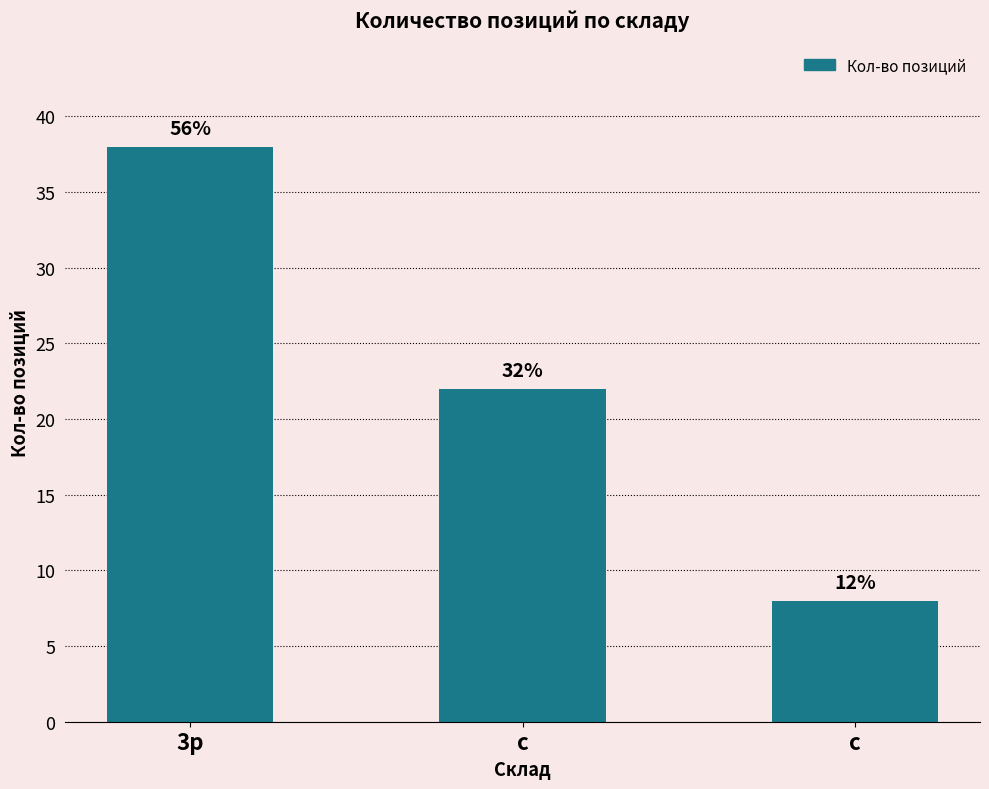

Reading left to right, what are all the values shown in this chart?

38	22	8